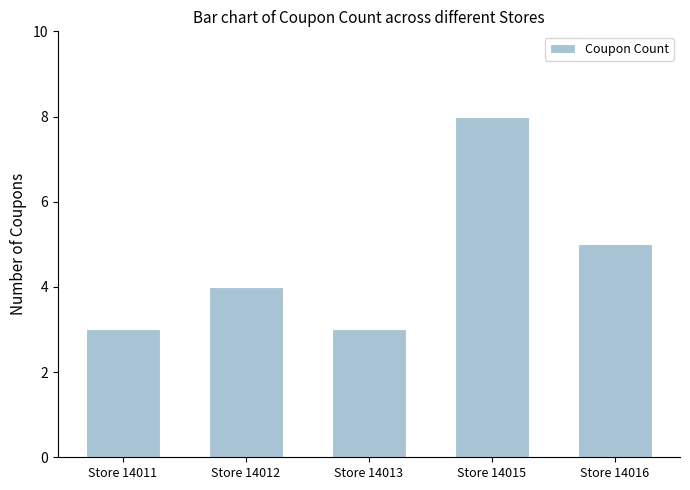

True or false: the data shows 3 at Store 14013.

True